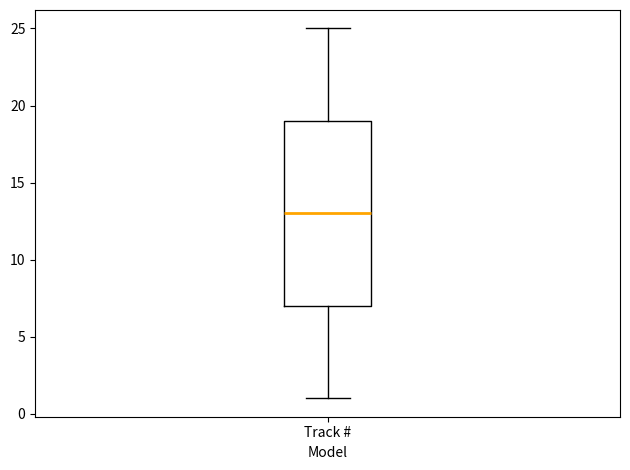

Where does the median line of the box for Track # sit on the y-axis? The values are not printed on the chart, so give them approximately, as read against the axis.

13